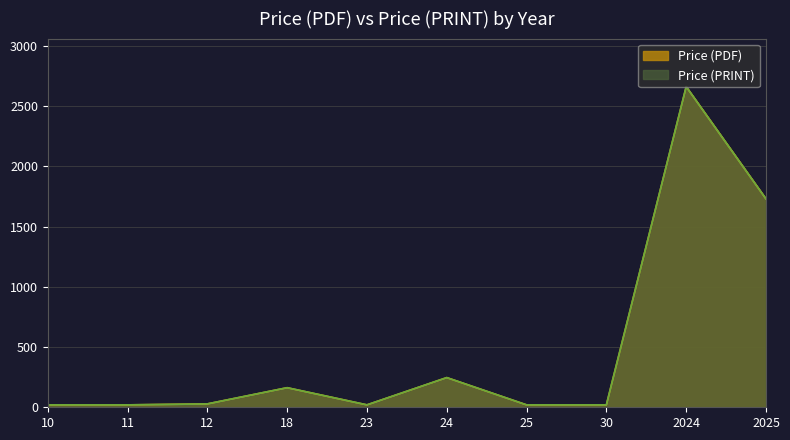

Which series has the largest total across all categories?

Price (PDF)